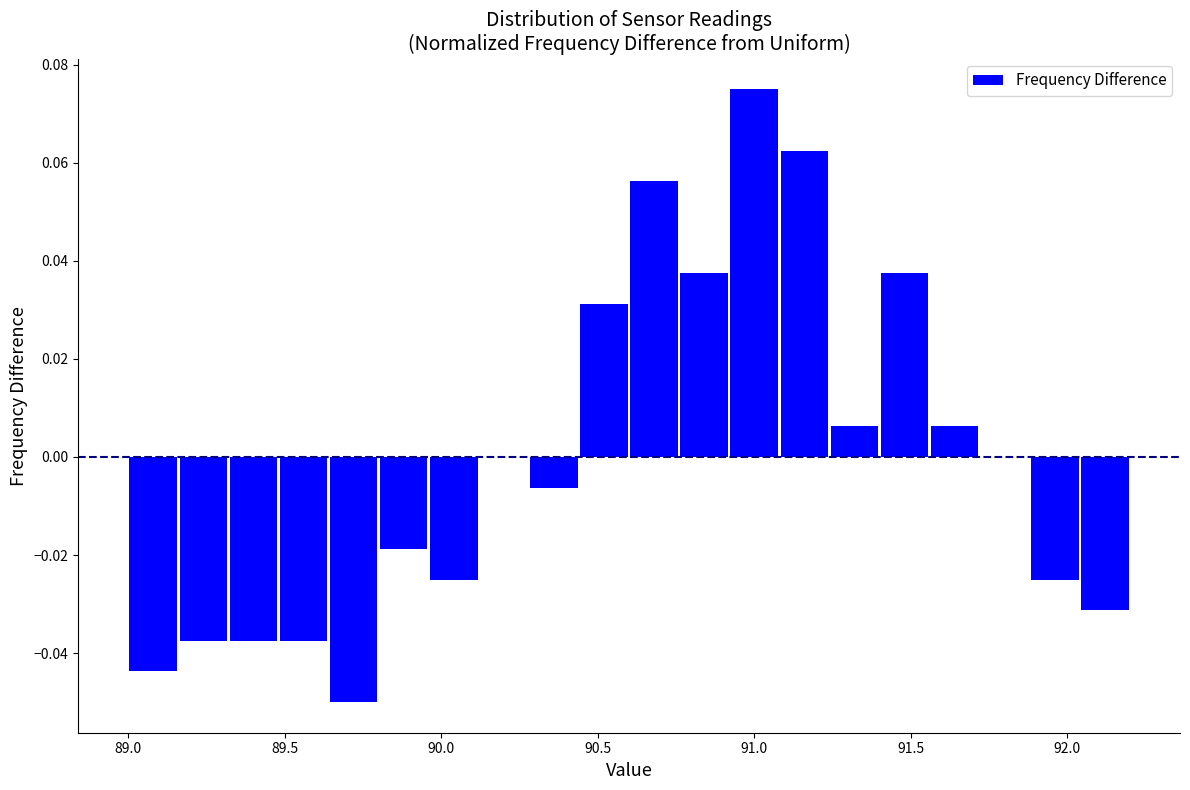

Read against the x-axis, roughly where is the centre of the tallest bar?

91.00